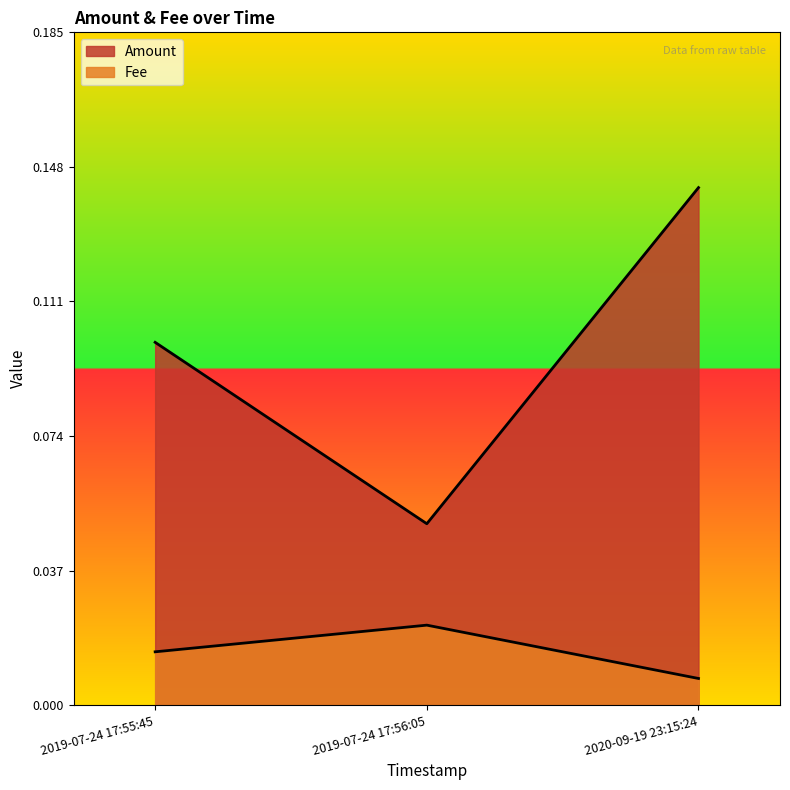

Reading left to right, extract all data points from this chart.

Amount: 0.1	0.1	0.1
Fee: 0.0	0.0	0.0